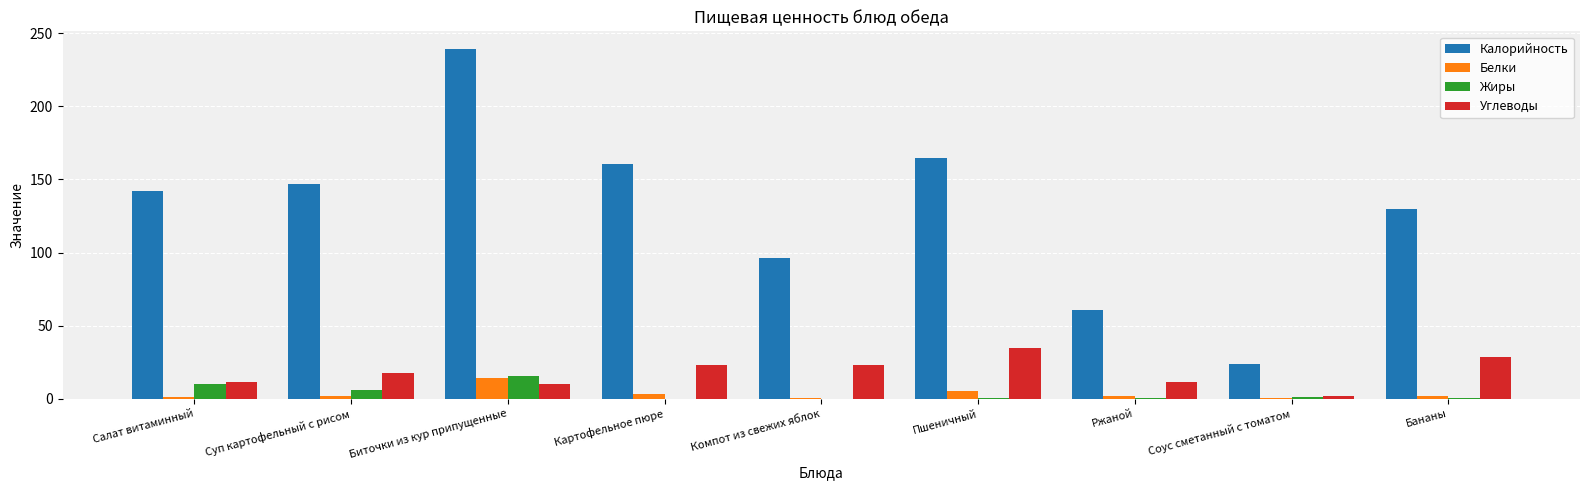

What is the difference between the Белки values at Салат витаминный and Картофельное пюре?

2.0